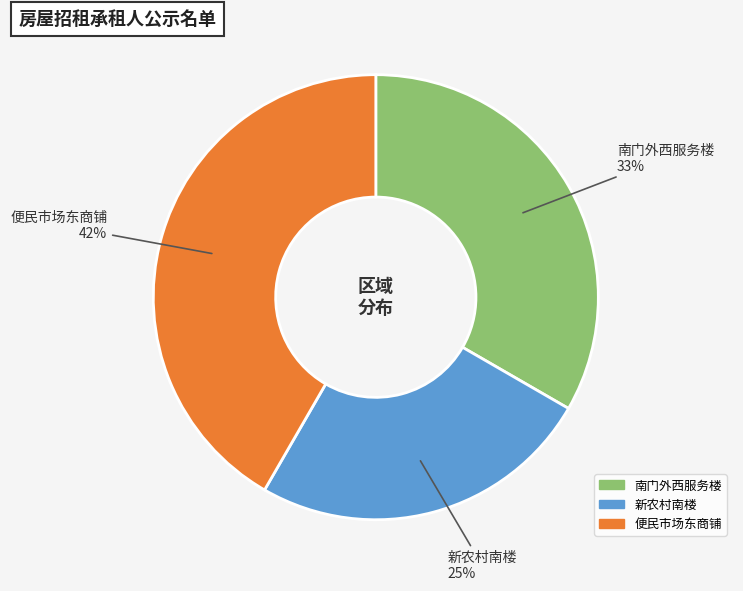

The 南门外西服务楼 slice represents 26% of the pie. True or false?

False